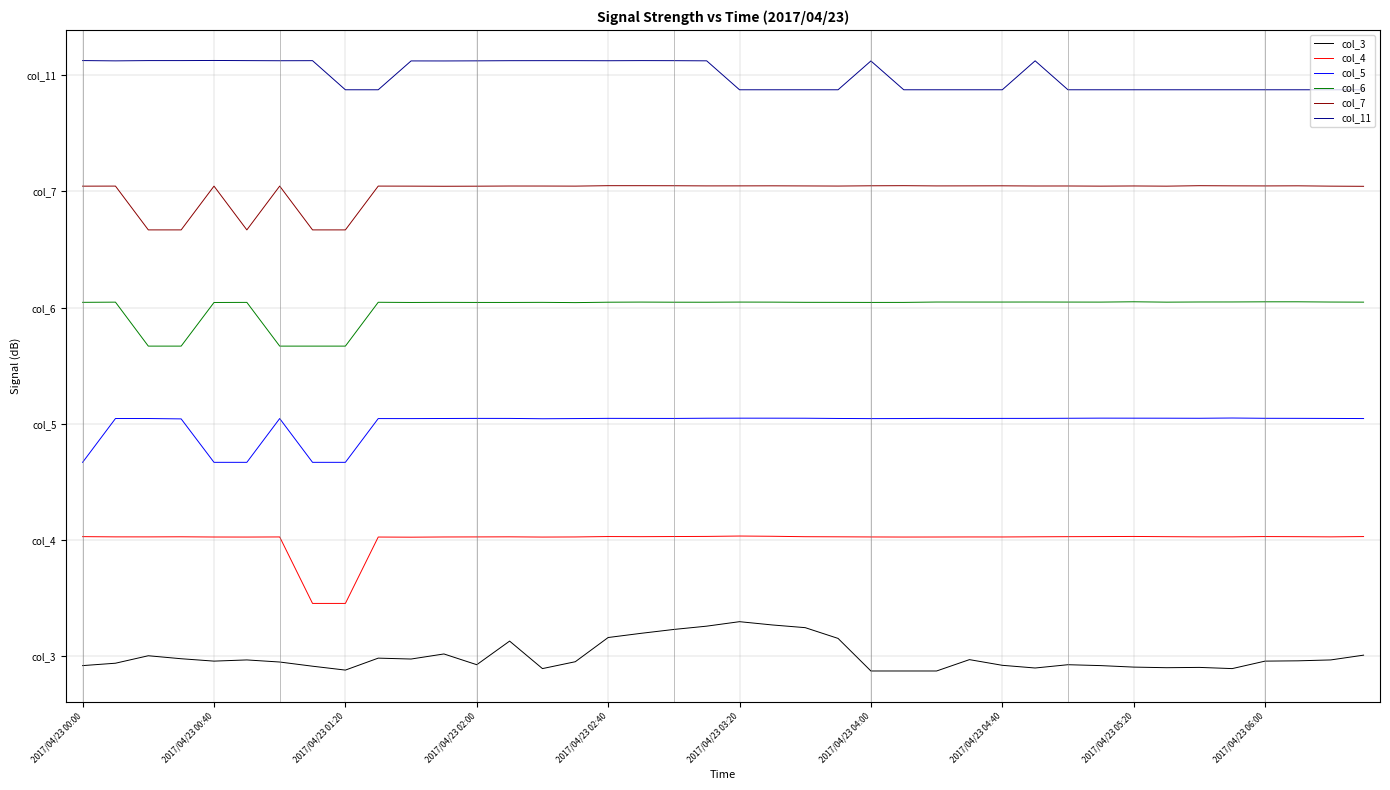

True or false: col_11 and col_6 cross at least once.

False